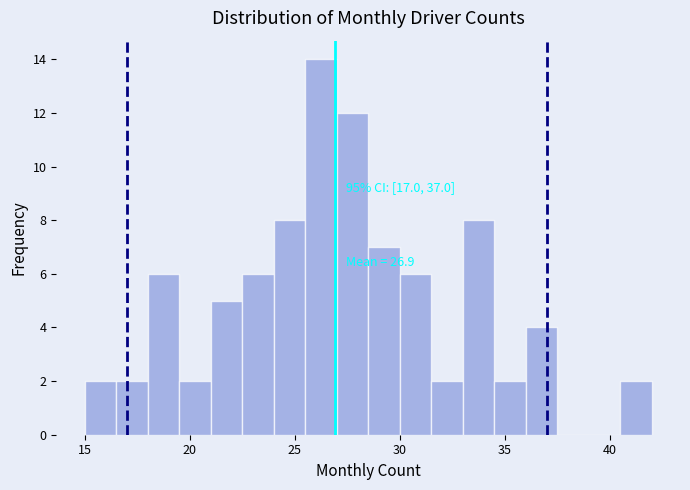

Read against the x-axis, roughly where is the centre of the tallest bar?

26.5